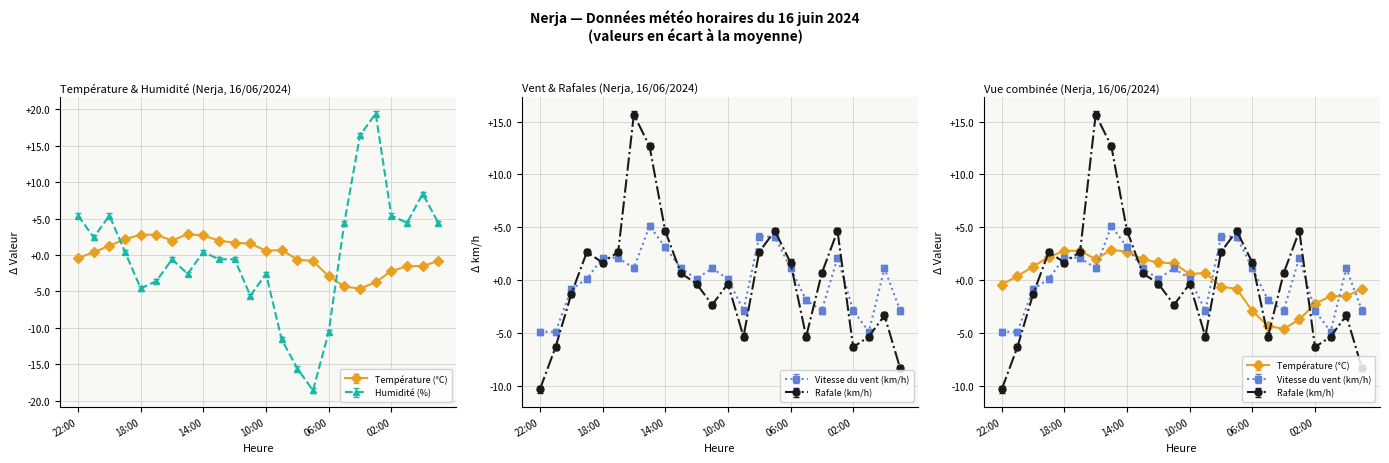

What are all the series names shown in the legend?

Température (°C), Humidité (%), Vitesse du vent (km/h), Rafale (km/h)